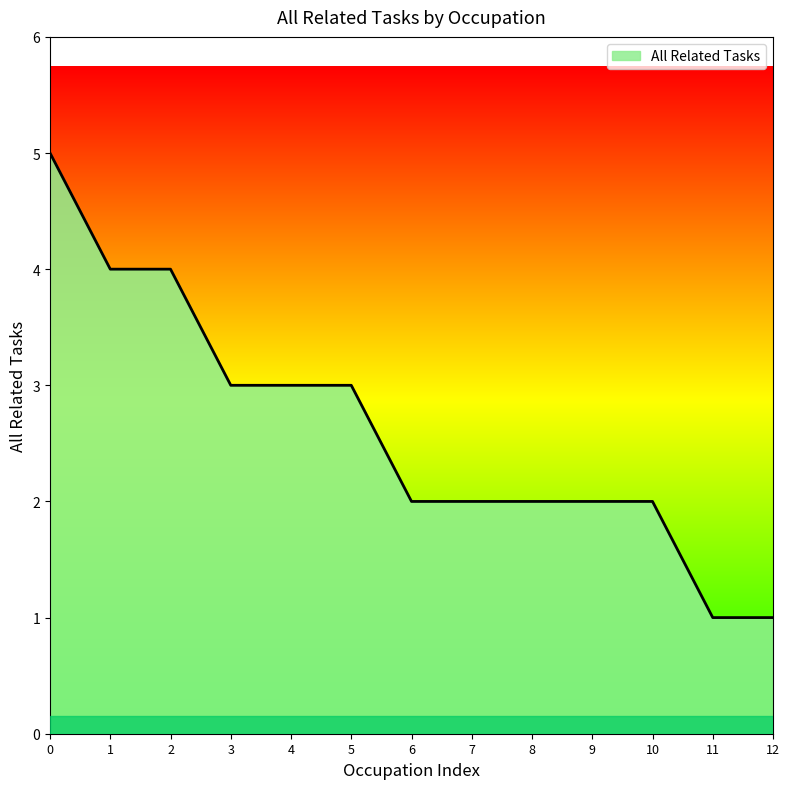

How many values are between 2 and 3?

8